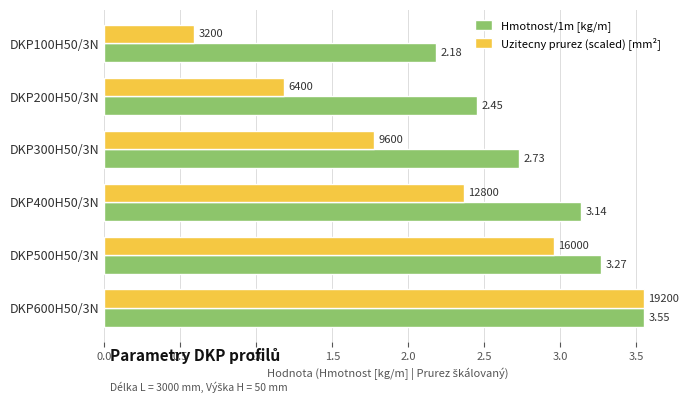

Between DKP100H50/3N and DKP600H50/3N, which series saw the biggest shift?

Uzitecny prurez (scaled) [mm²]